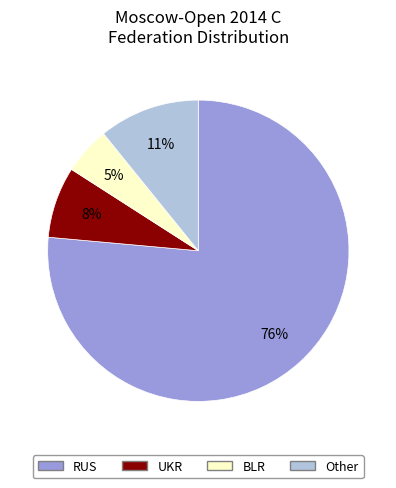

Is there any slice that represents more than half of the pie?

Yes